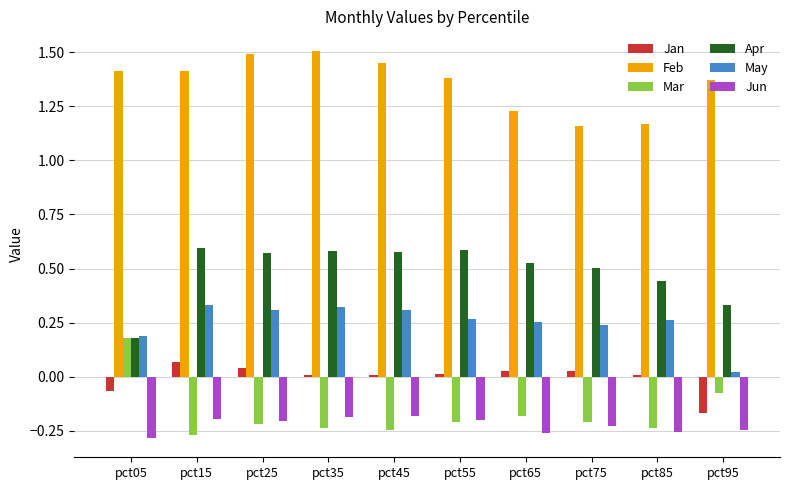

Which series has the largest total across all categories?

Feb